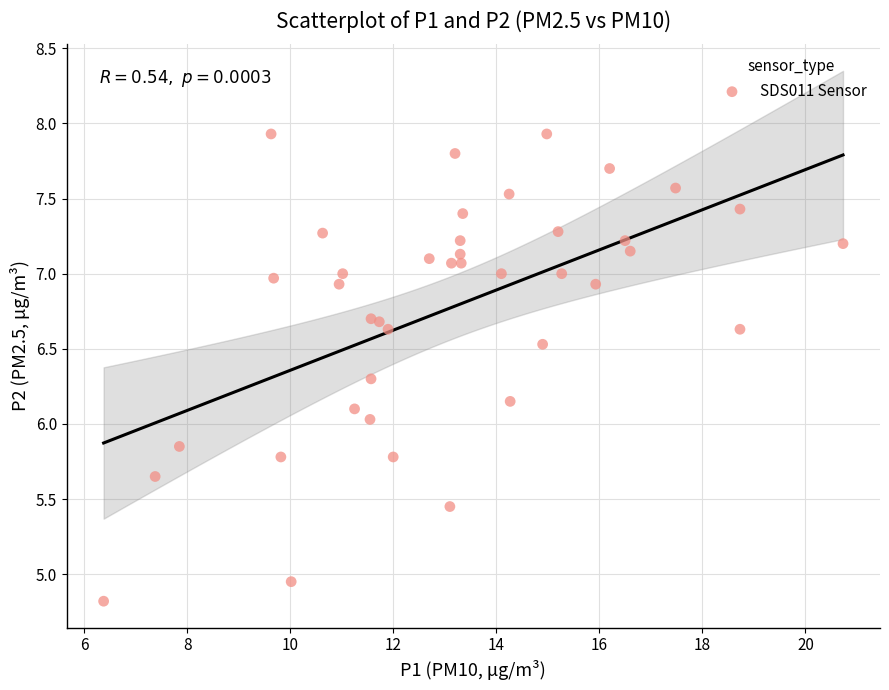

What is the range of X values (max minus min)?

14.4